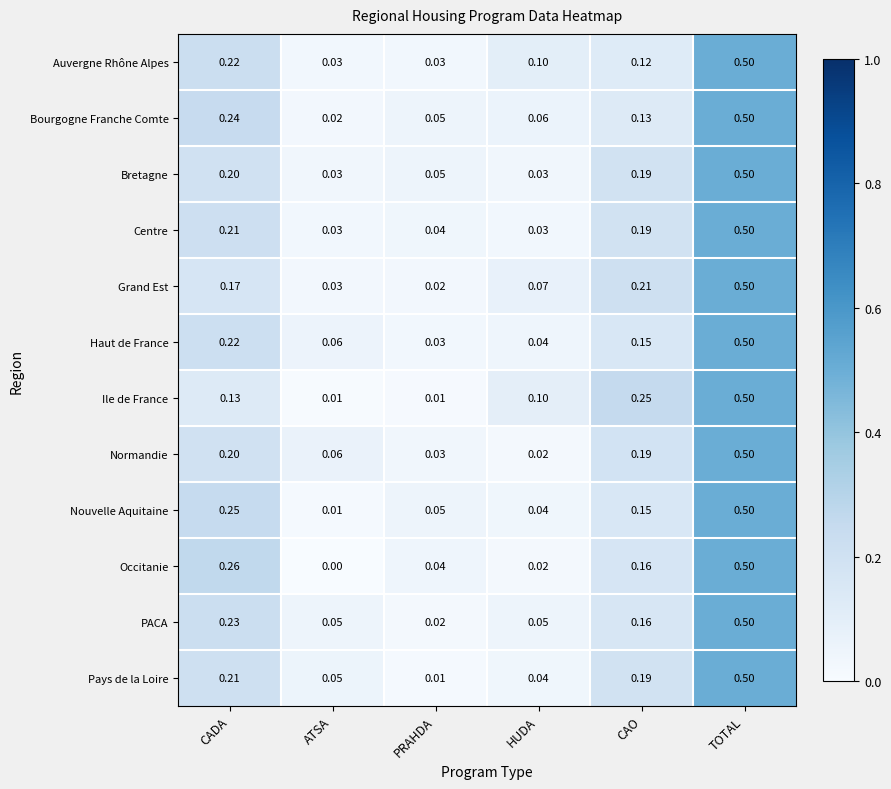

Which label corresponds to the largest value in the chart?

TOTAL